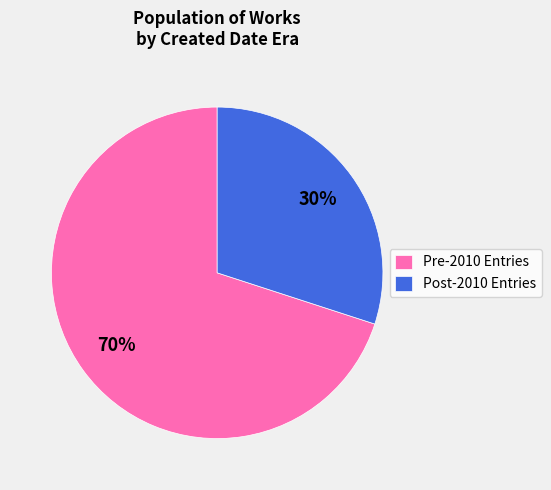

To the nearest percent, what is the average slice percentage?

50%